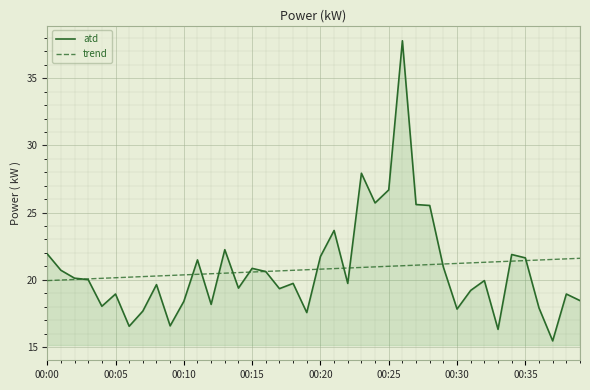

What are all the series names shown in the legend?

atd, trend